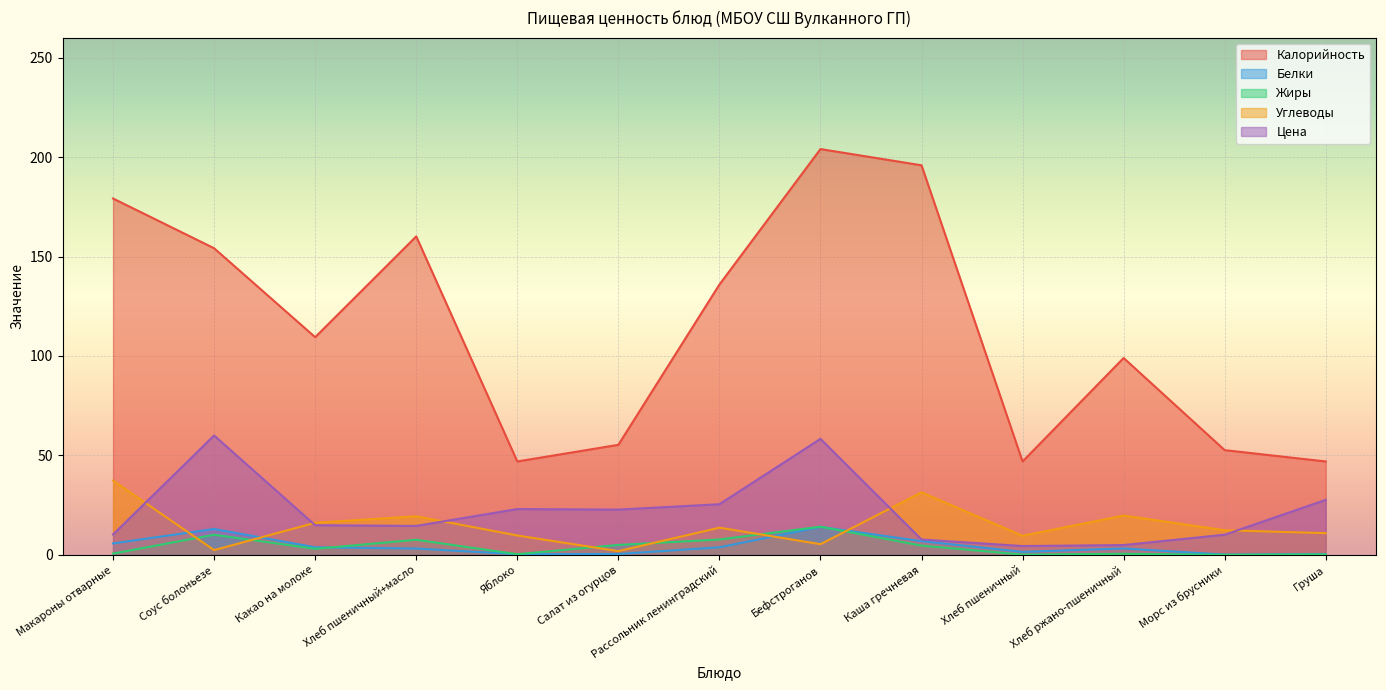

At which category does Калорийность reach its first local valley?

Какао на молоке